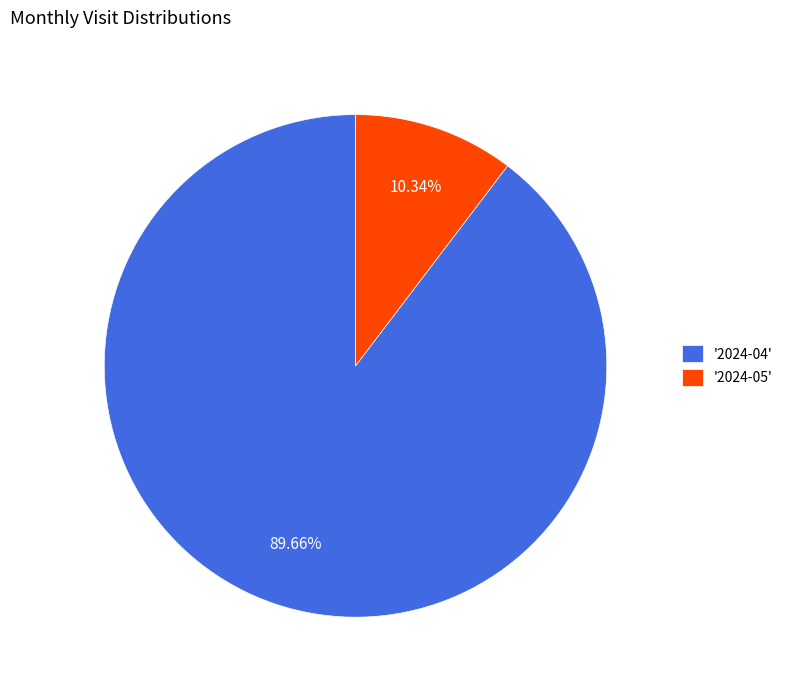

Between '2024-05' and '2024-04', which is larger?

'2024-04'